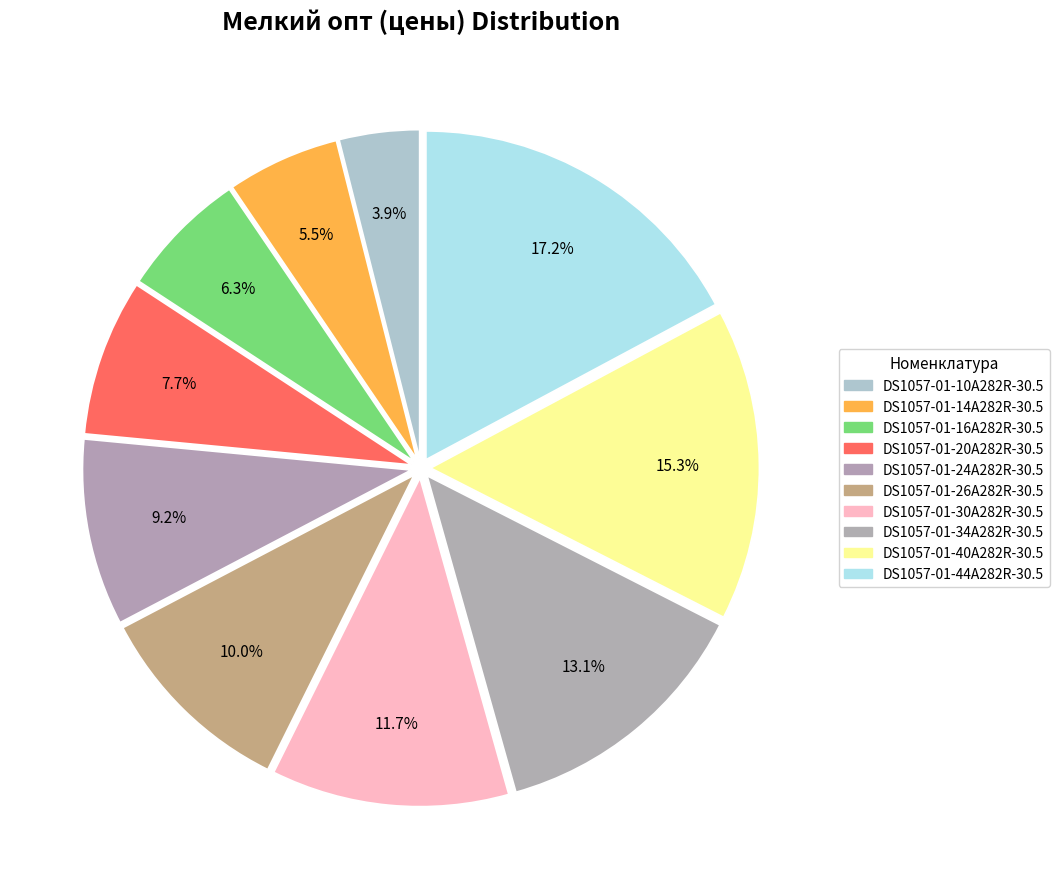

Count the number of slices in the pie.

10